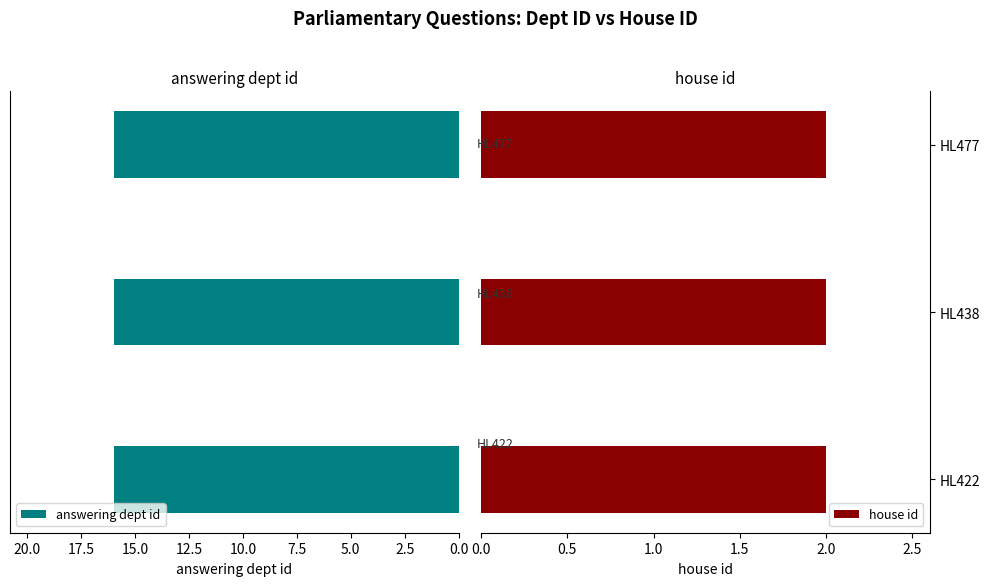

How many series are shown in this chart?

2